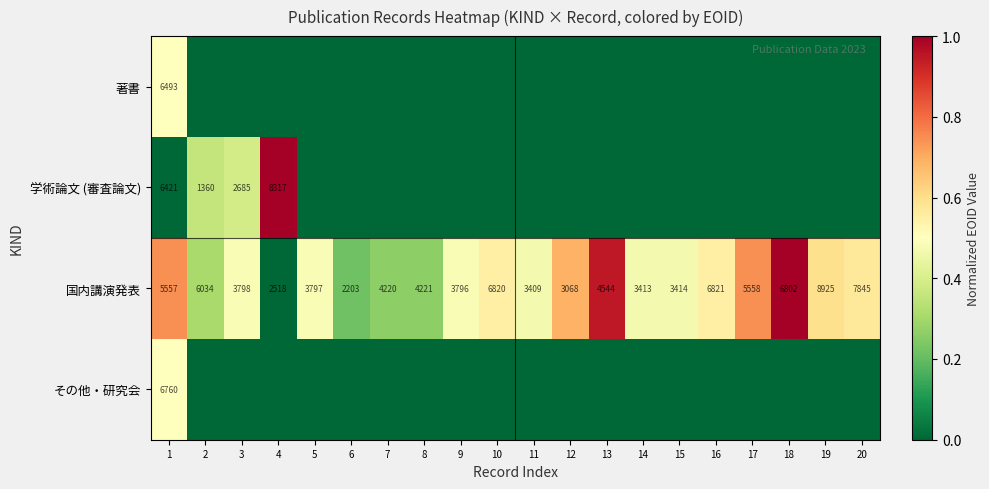

At which label is 国内講演発表 closest to 5564?

17